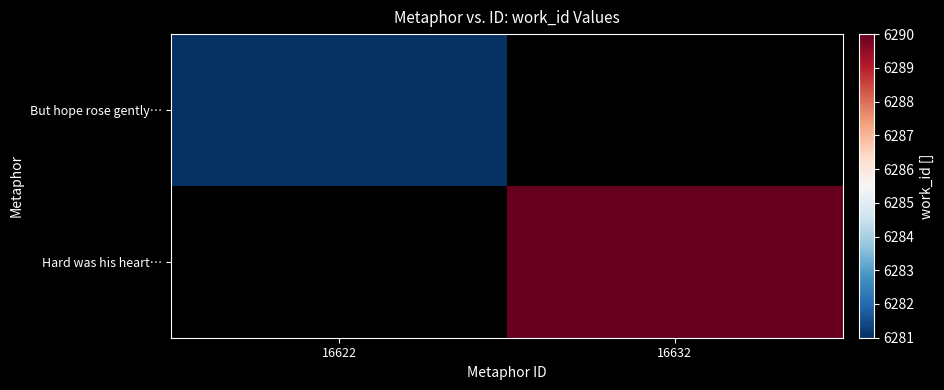

Which has a higher value, 16632 or 16622?

16622